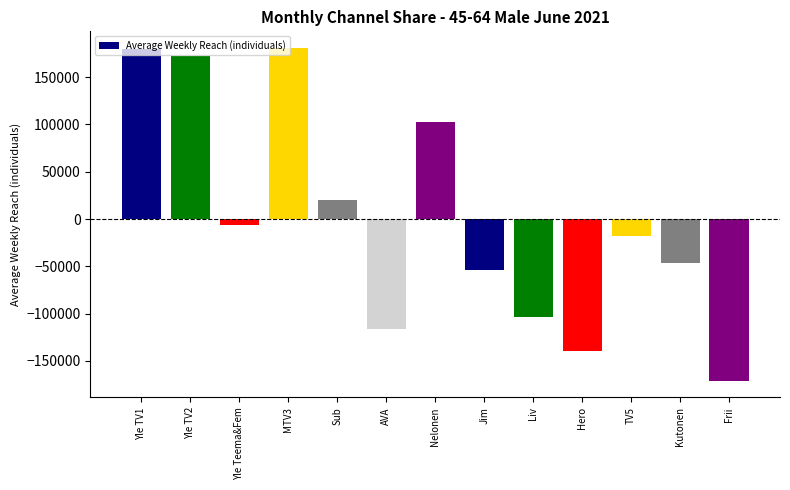

What is the difference between the values at Jim and Frii?

117000.0